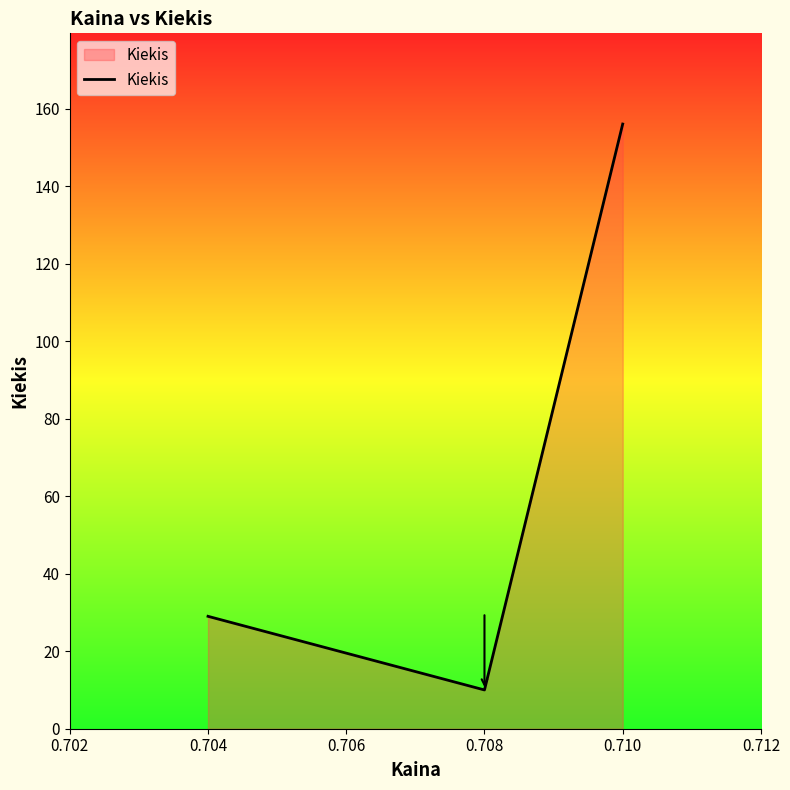

What is the maximum value shown in the chart?

156